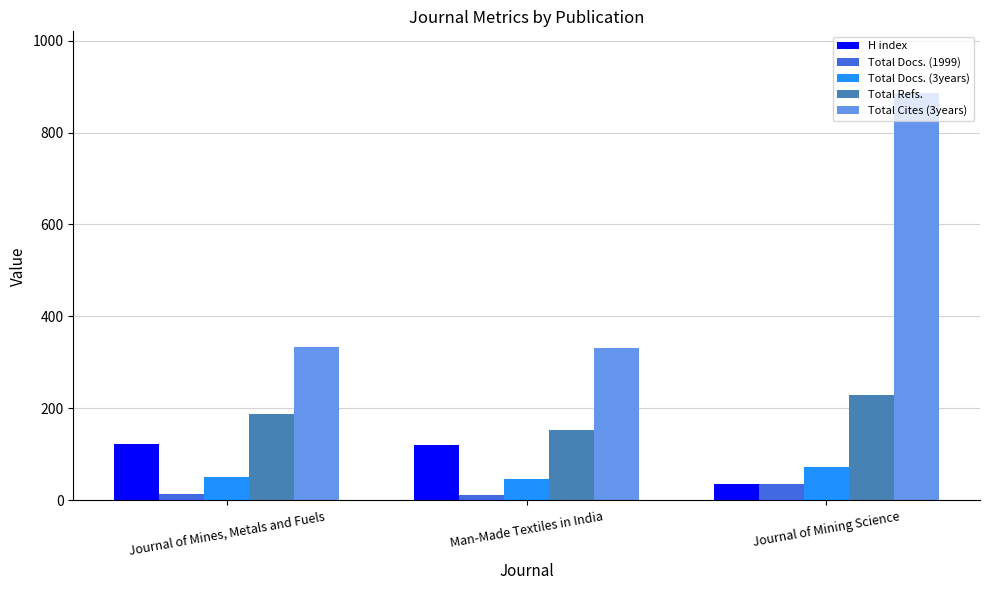

What are all the series names shown in the legend?

H index, Total Docs. (1999), Total Docs. (3years), Total Refs., Total Cites (3years)